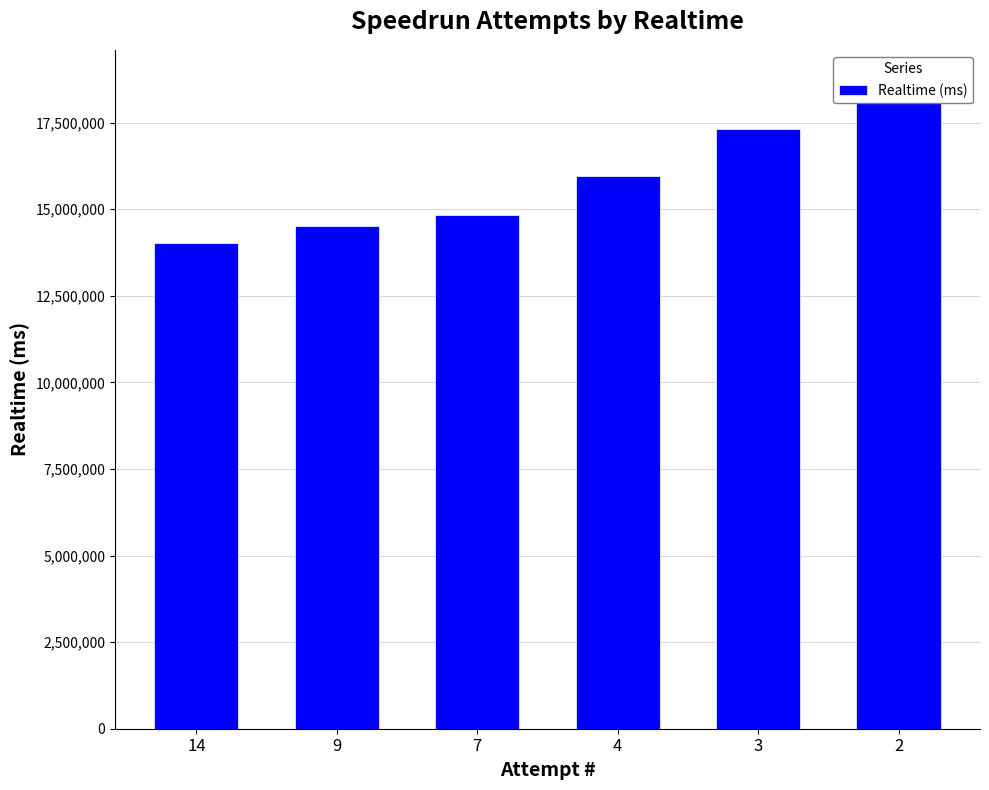

Between 7 and 14, which is larger?

7